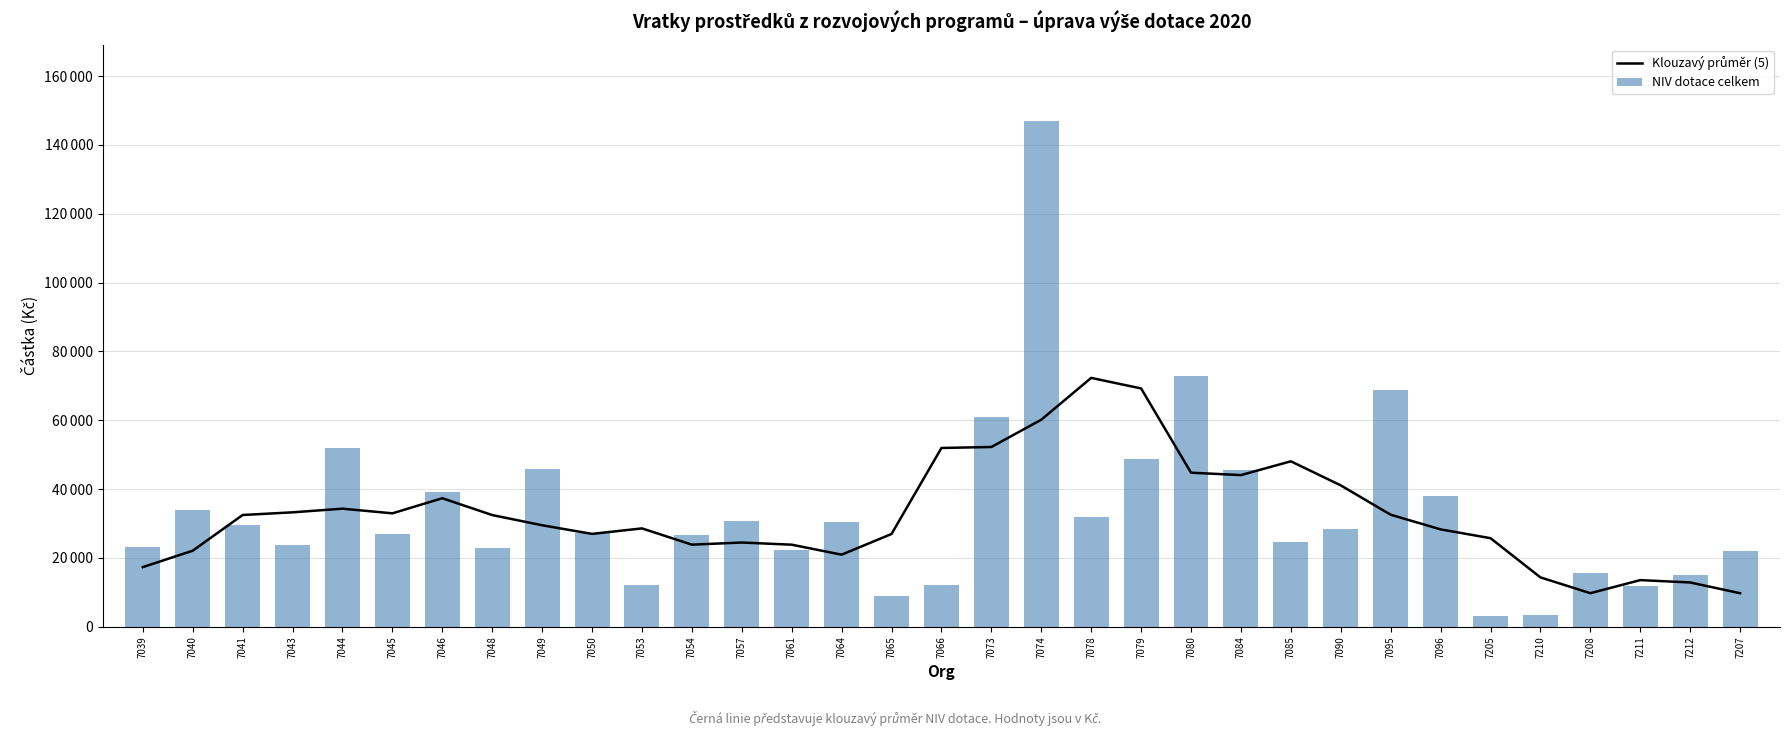

What is the sum of all Klouzavý průměr (5) values?

1078612.4